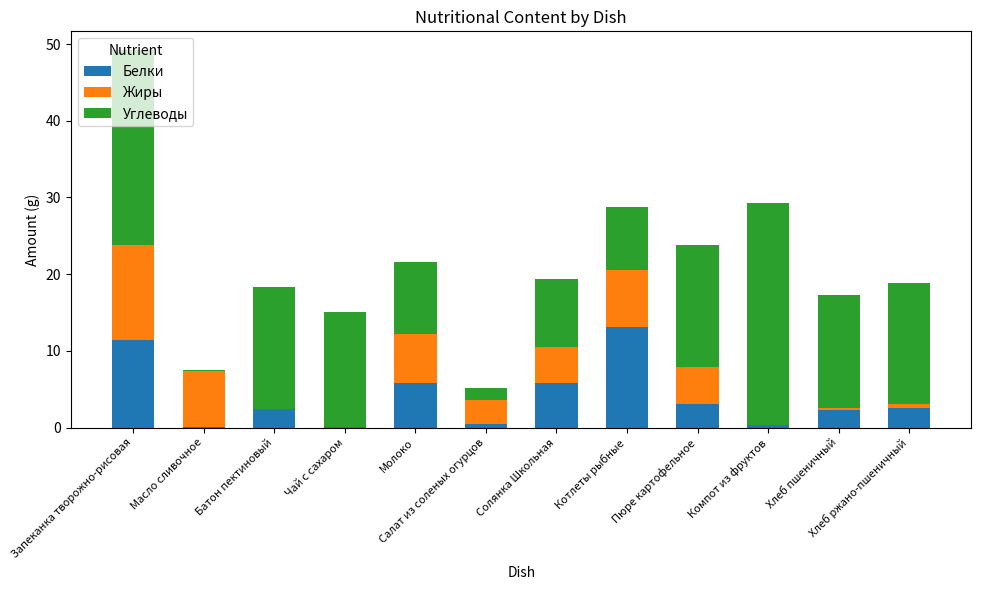

True or false: Белки has a value of 3.7 at Молоко.

False